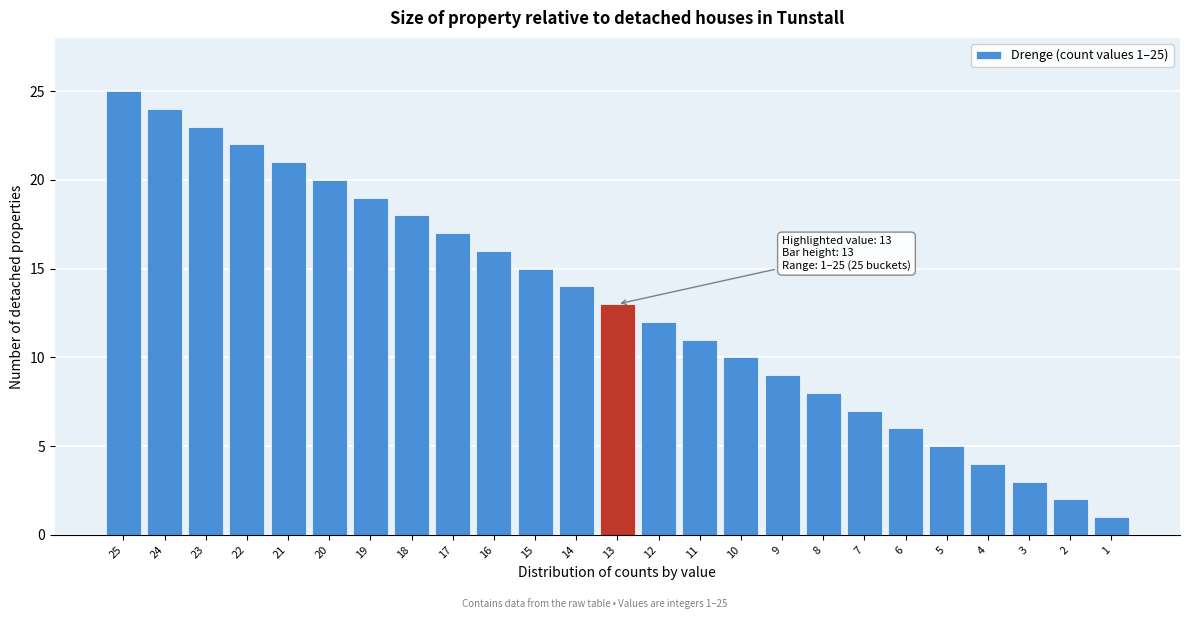

Reading left to right, what are all the values shown in this chart?

25	24	23	22	21	20	19	18	17	16	15	14	13	12	11	10	9	8	7	6	5	4	3	2	1